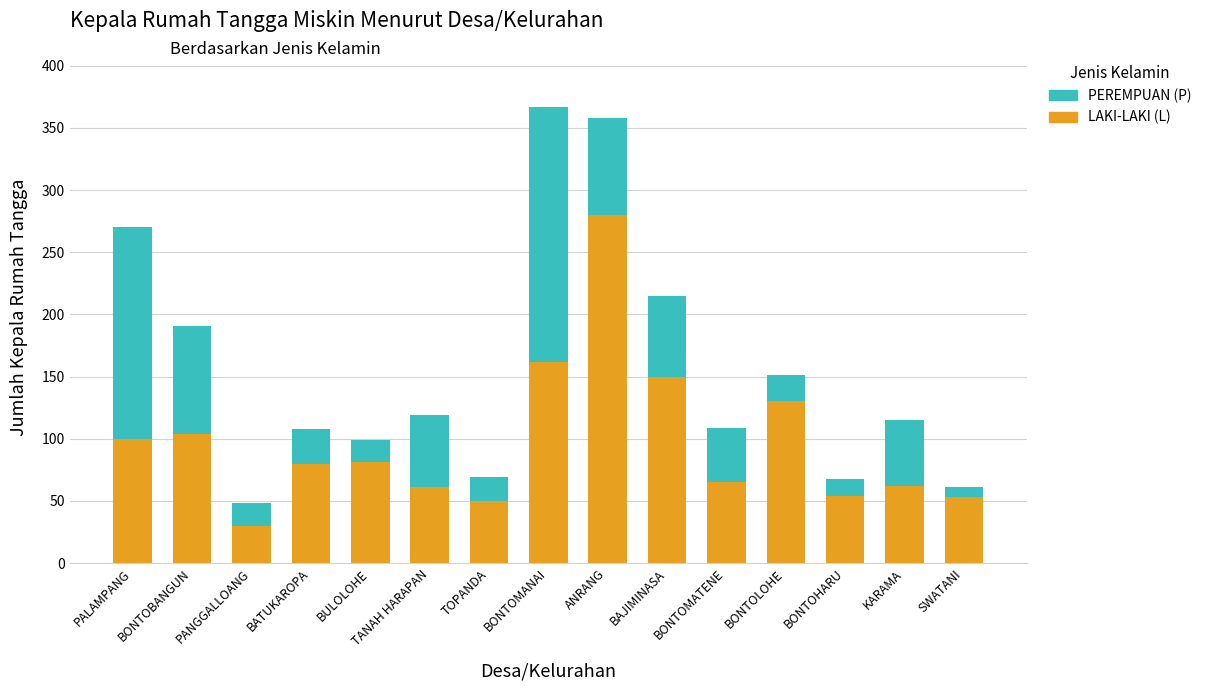

What is the total value across all series at BONTOBANGUN?

191